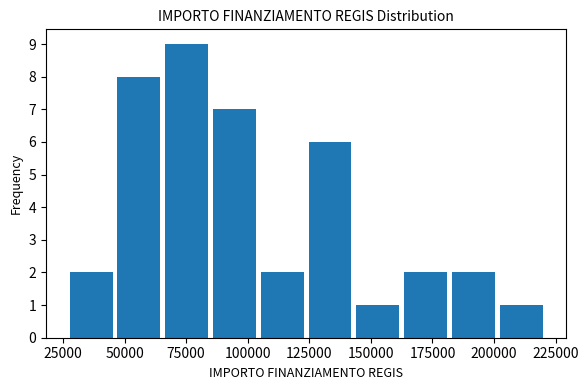

Around what value on the x-axis is the tallest bar? Give the approximate position of its centre, as read against the axis.

75000